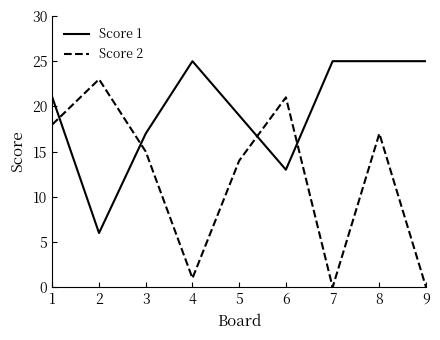

Does the chart display data point markers on the line(s)?

No